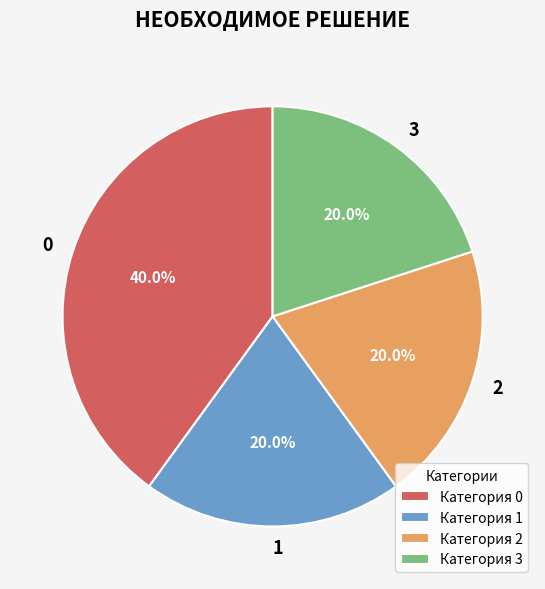

To the nearest percent, what is the difference between the largest and smallest slice percentages?

20%